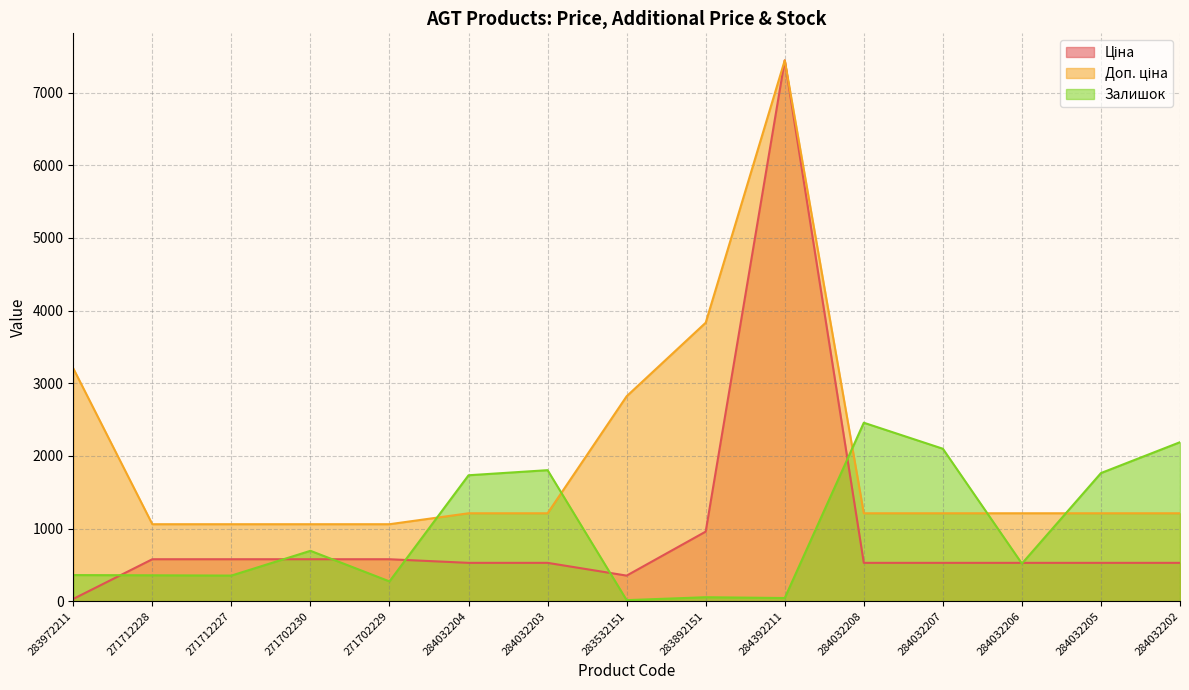

Which series has the widest spread of values?

Ціна